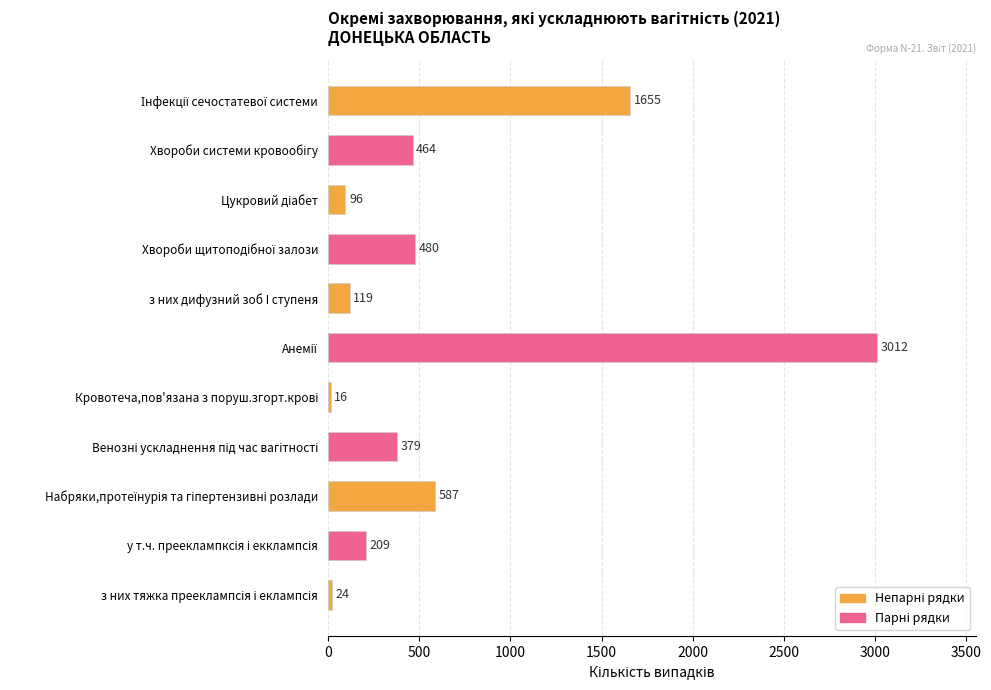

What is the difference between the maximum and minimum values?

2996